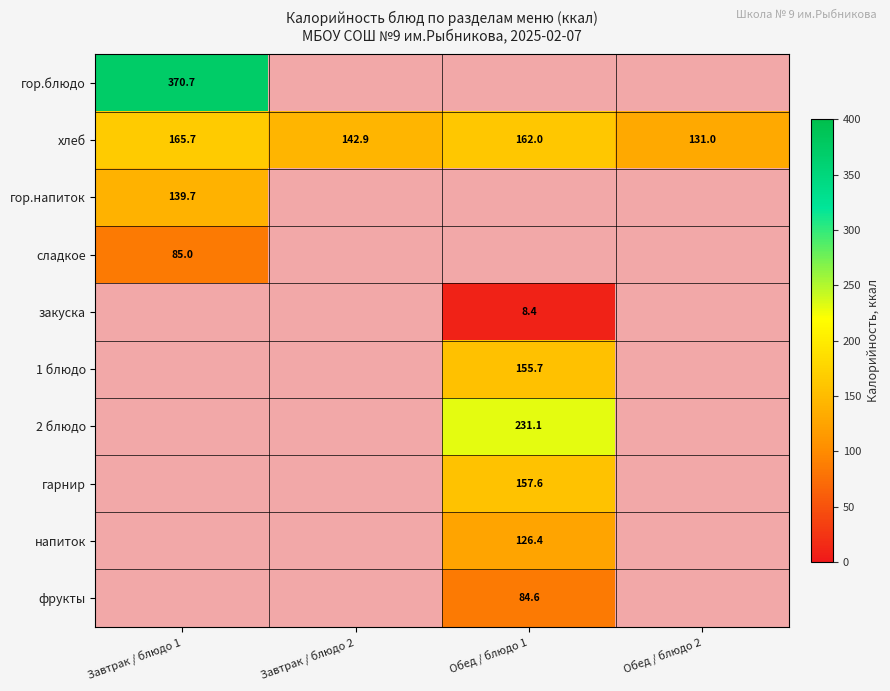

True or false: гарнир has a value of 253.5 at Обед / блюдо 1.

False